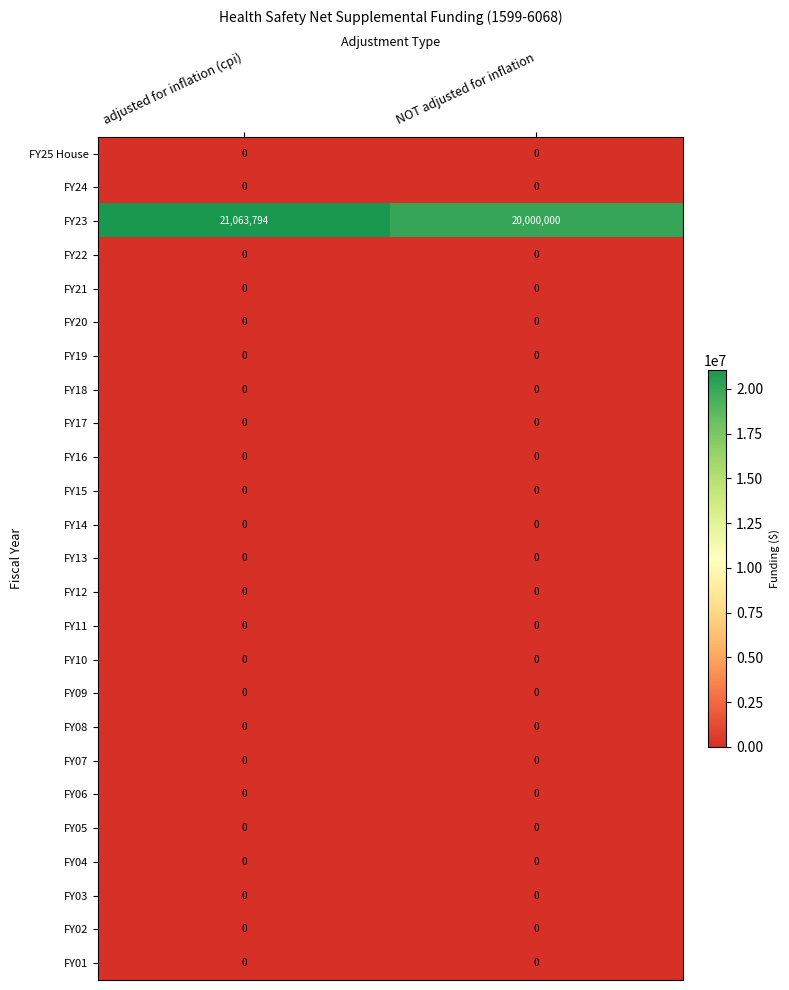

Count the number of data series in this chart.

25